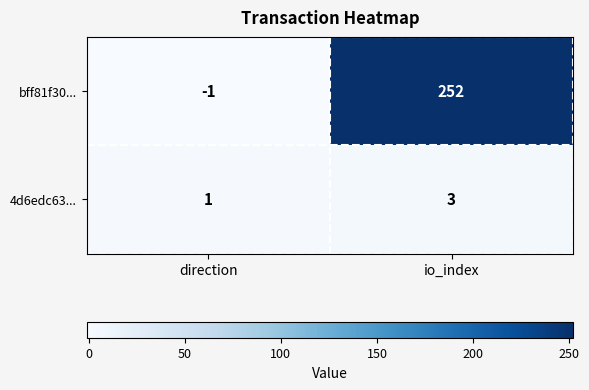

What is the sum of the 4d6edc63... values at direction and io_index?

4